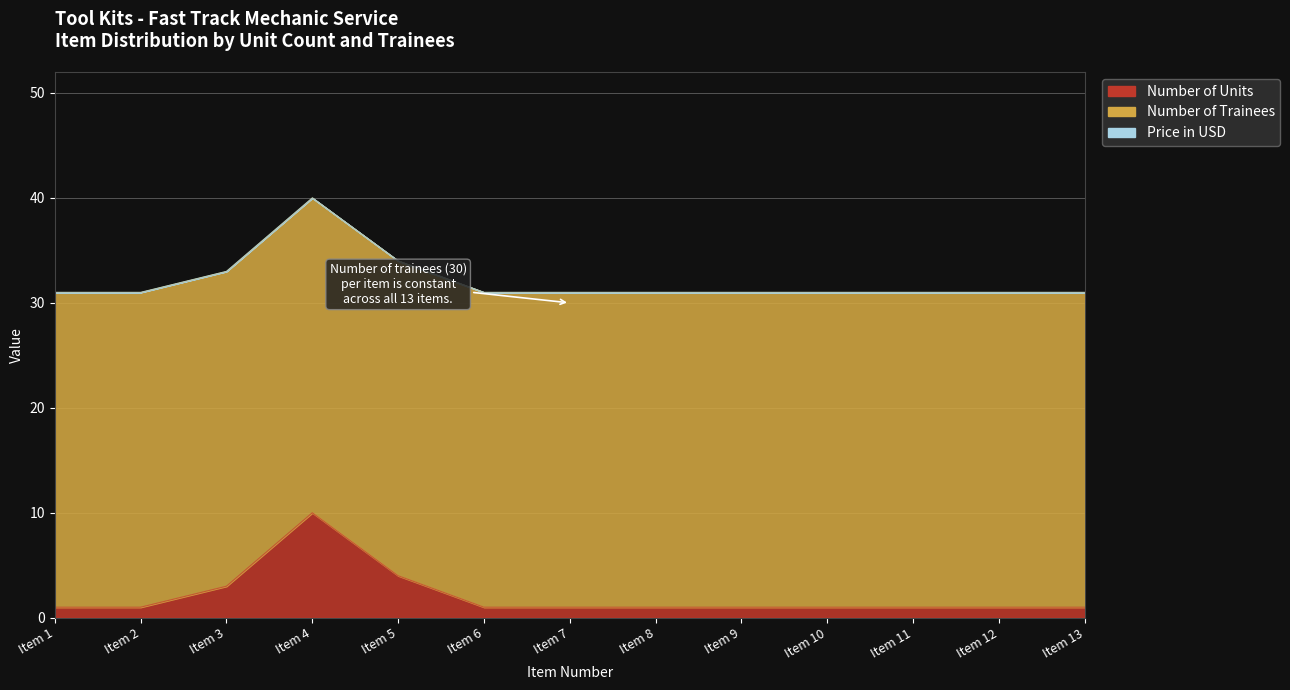

What is the total value across all series at 5?

34